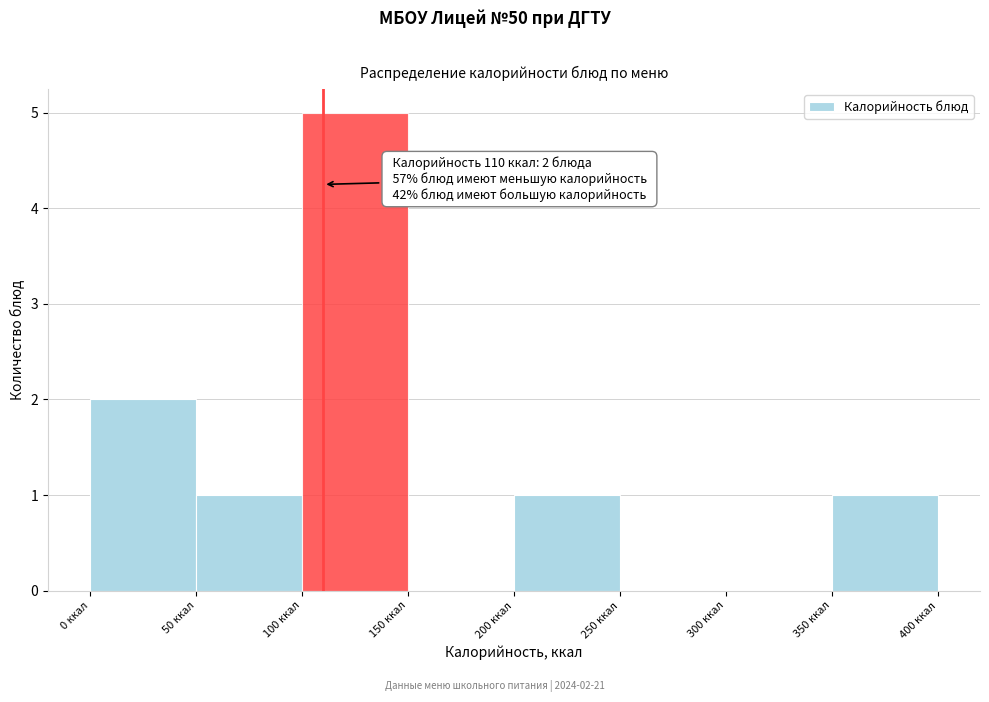

Which range on the x-axis has the tallest bar?

100 to 150